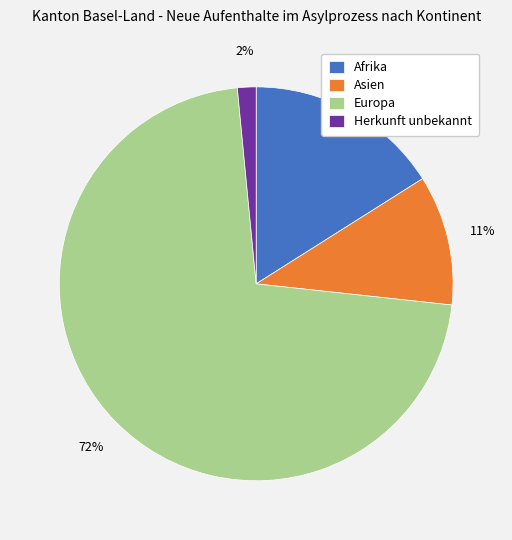

Between Asien and Afrika, which is larger?

Afrika